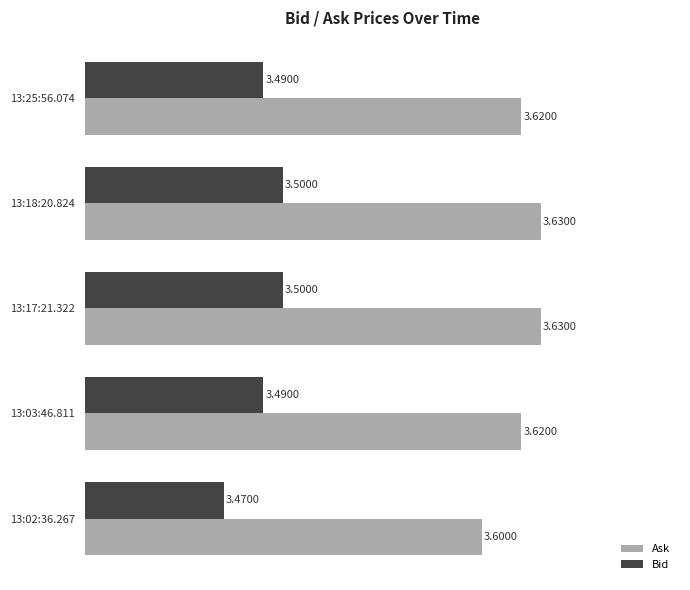

Rank the series by their maximum value, from highest to lowest.

Ask, Bid